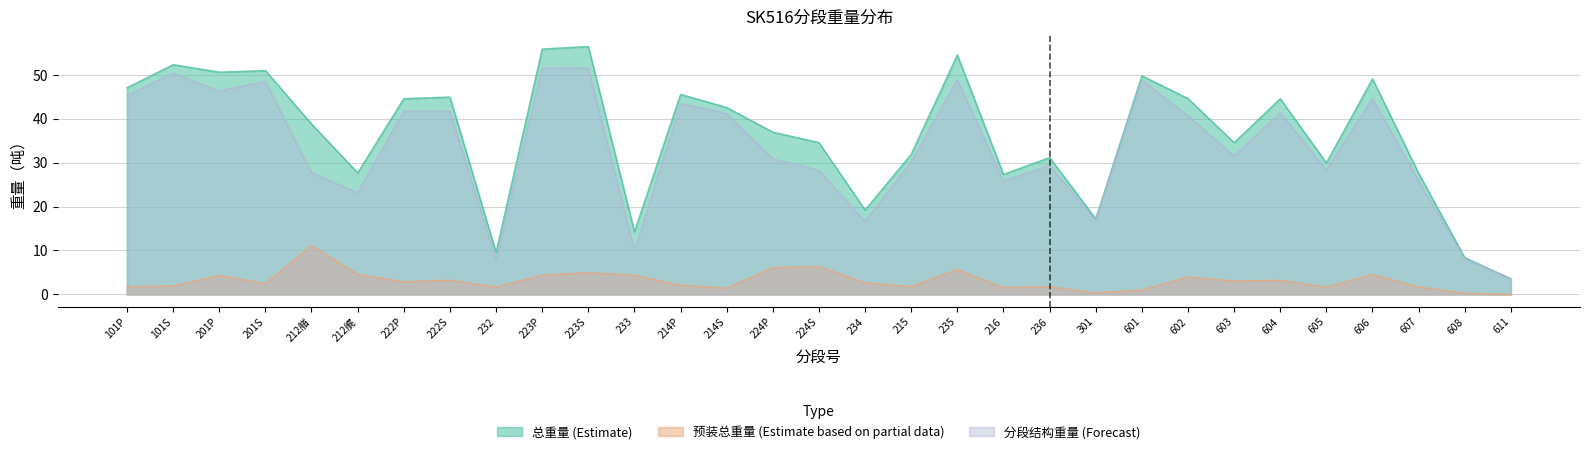

True or false: 分段结构重量 and 预装总重量 cross at least once.

False